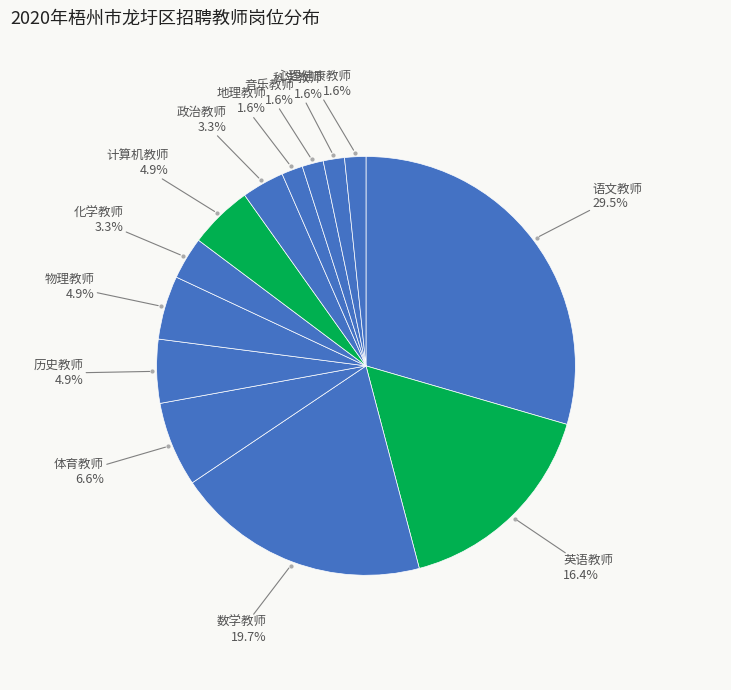

How many slices are in this pie chart?

13